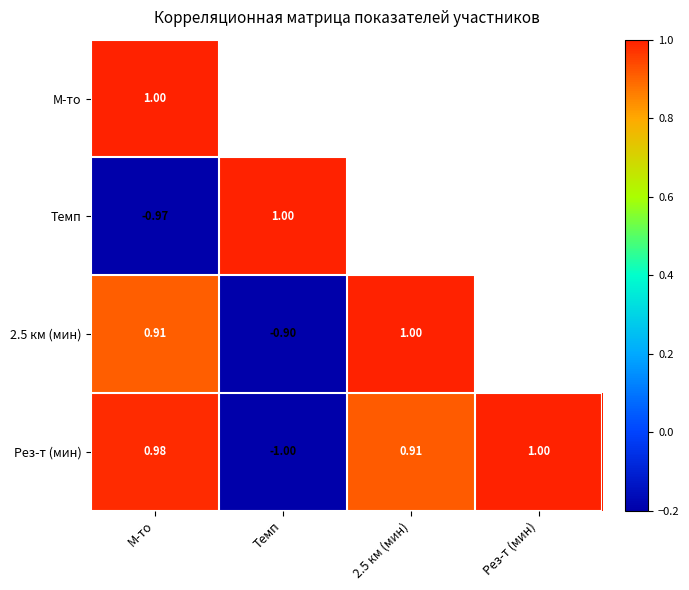

How many values in the Рез-т (мин) series exceed 0?

3